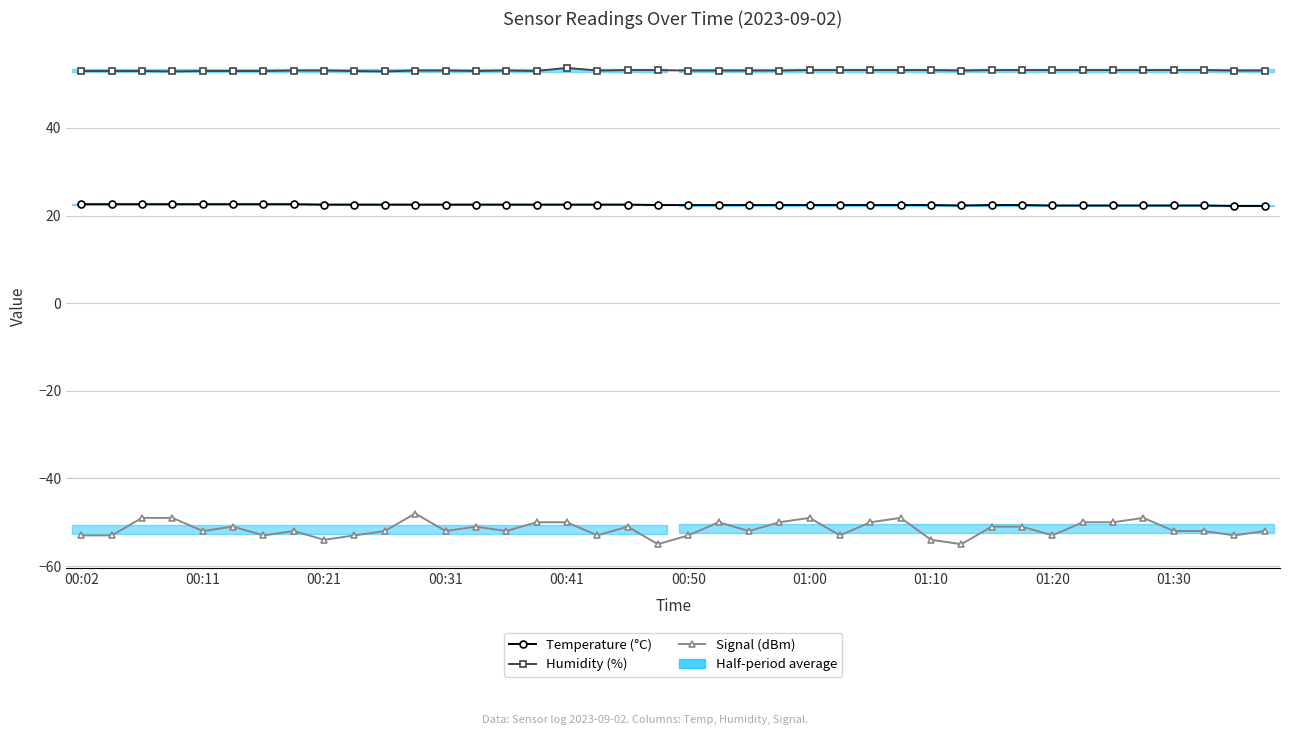

What is the spread (max minus min) of values at 35?

102.2